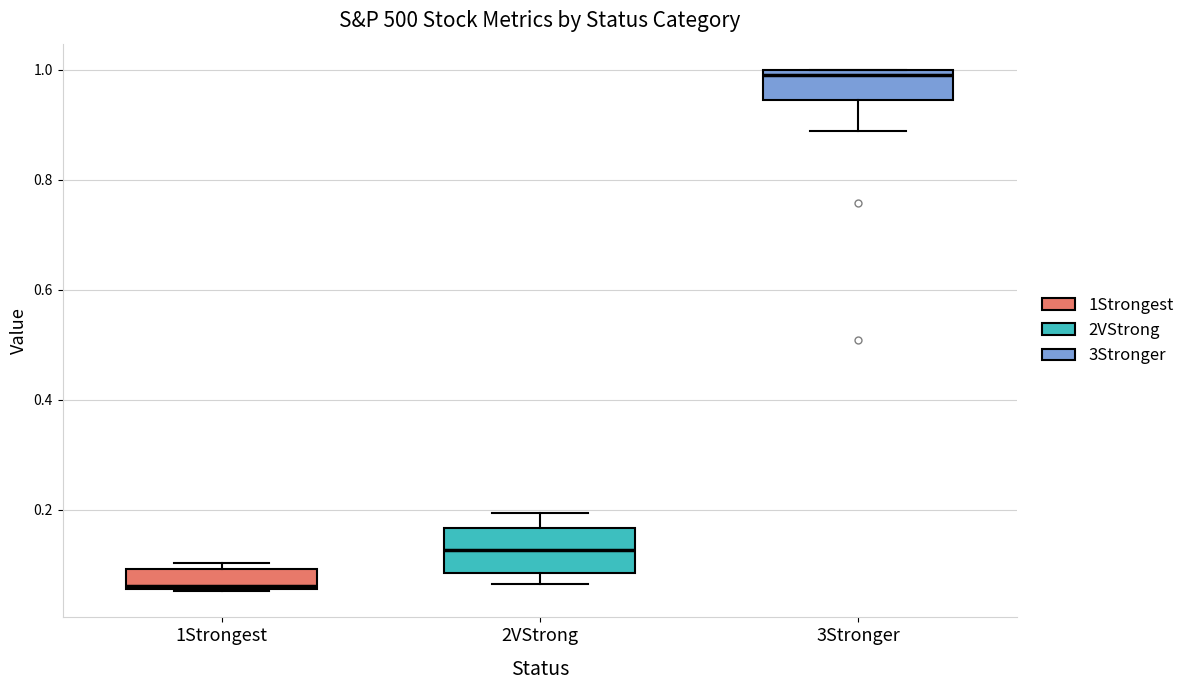

Reading left to right, read every box against the y-axis: the position of its median line, the range the box covers, and the ends of its whiskers. The values are not printed on the chart, so give them approximately, as read against the axis.

1Strongest: median 0.06 (just above the box's lower edge), box 0.06 to 0.10, whiskers 0.06 to 0.10 (just above the box's upper edge)
2VStrong: median 0.12, box 0.08 to 0.16, whiskers 0.06 to 0.20
3Stronger: median 1.00 (just below the box's upper edge), box 0.94 to 1.00, whiskers 0.88 to 1.00